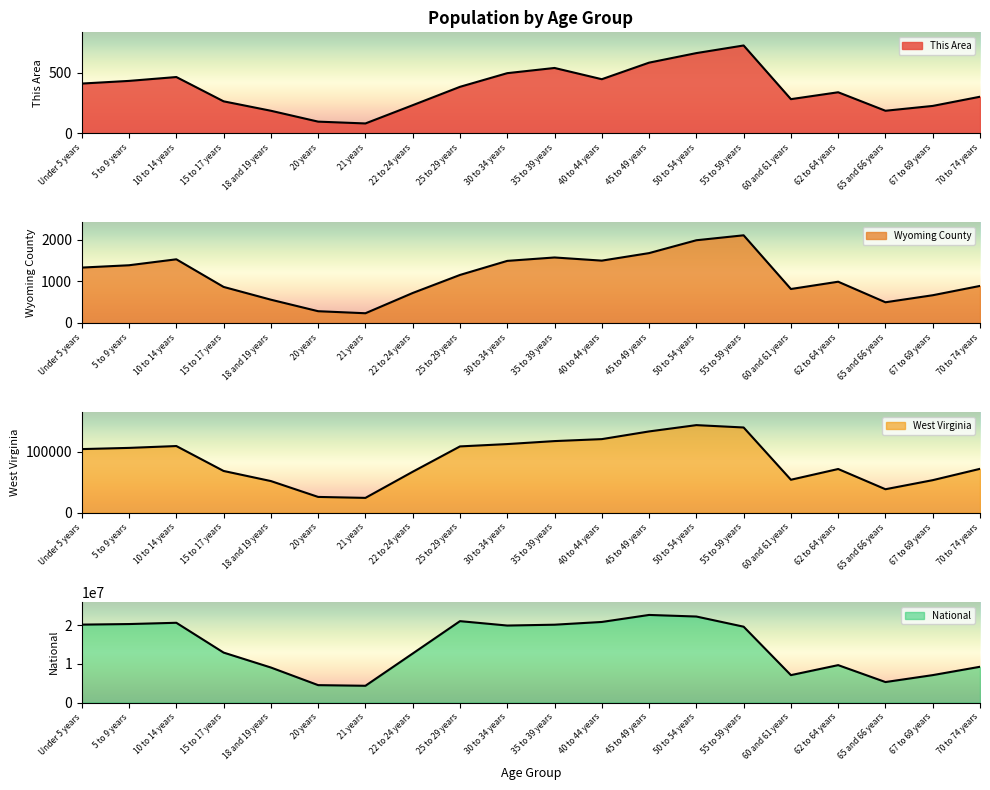

Reading left to right, what are all the values shown in this chart?

This Area: Under 5 years=410	5 to 9 years=432	10 to 14 years=464	15 to 17 years=263	18 and 19 years=185	20 years=95	21 years=80	22 to 24 years=231	25 to 29 years=383	30 to 34 years=496	35 to 39 years=539	40 to 44 years=446	45 to 49 years=583	50 to 54 years=662	55 to 59 years=725	60 and 61 years=281	62 to 64 years=338	65 and 66 years=185	67 to 69 years=225	70 to 74 years=301
Wyoming County: Under 5 years=1331	5 to 9 years=1387	10 to 14 years=1530	15 to 17 years=866	18 and 19 years=559	20 years=282	21 years=233	22 to 24 years=720	25 to 29 years=1154	30 to 34 years=1492	35 to 39 years=1574	40 to 44 years=1498	45 to 49 years=1679	50 to 54 years=1988	55 to 59 years=2107	60 and 61 years=816	62 to 64 years=991	65 and 66 years=497	67 to 69 years=666	70 to 74 years=890
West Virginia: Under 5 years=104060	5 to 9 years=106016	10 to 14 years=109045	15 to 17 years=68297	18 and 19 years=51795	20 years=25873	21 years=24305	22 to 24 years=67026	25 to 29 years=108444	30 to 34 years=112254	35 to 39 years=117136	40 to 44 years=120358	45 to 49 years=132924	50 to 54 years=143232	55 to 59 years=139368	60 and 61 years=53956	62 to 64 years=71501	65 and 66 years=38447	67 to 69 years=53281	70 to 74 years=71792
National: Under 5 years=20201362	5 to 9 years=20348657	10 to 14 years=20677194	15 to 17 years=12954254	18 and 19 years=9086089	20 years=4519129	21 years=4354294	22 to 24 years=12712576	25 to 29 years=21101849	30 to 34 years=19962099	35 to 39 years=20179642	40 to 44 years=20890964	45 to 49 years=22708591	50 to 54 years=22298125	55 to 59 years=19664805	60 and 61 years=7113727	62 to 64 years=9704197	65 and 66 years=5319902	67 to 69 years=7115361	70 to 74 years=9278166